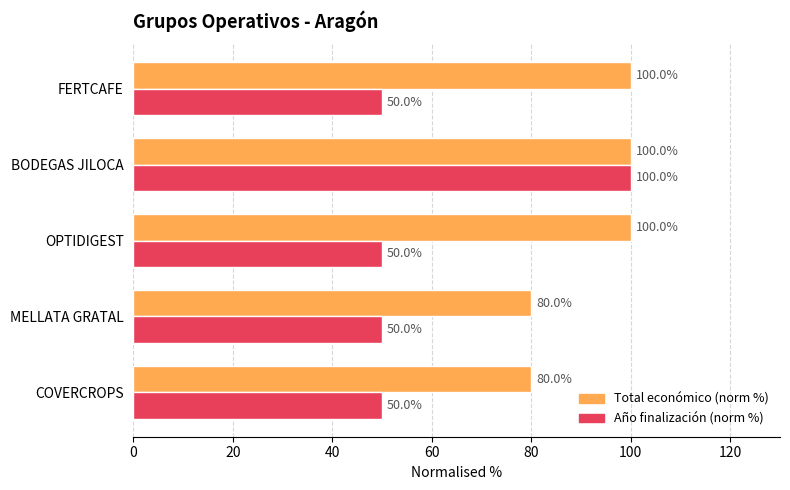

What is the minimum value shown in the chart?

50